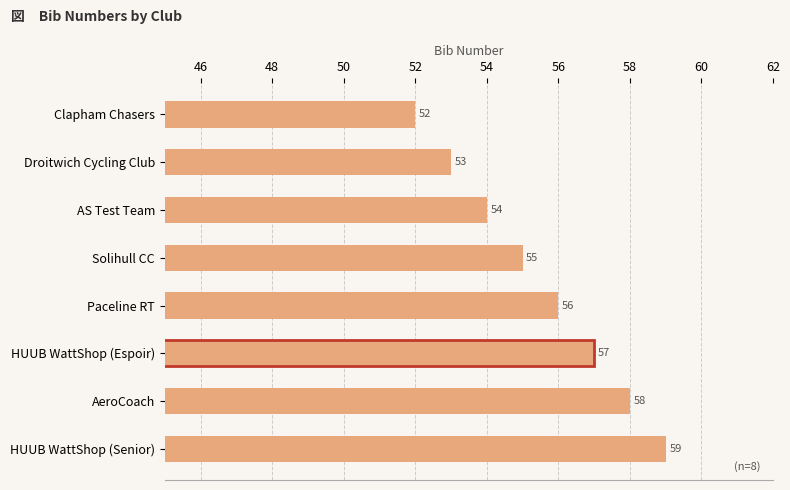

What is the value of the 4th bar from the top?

55